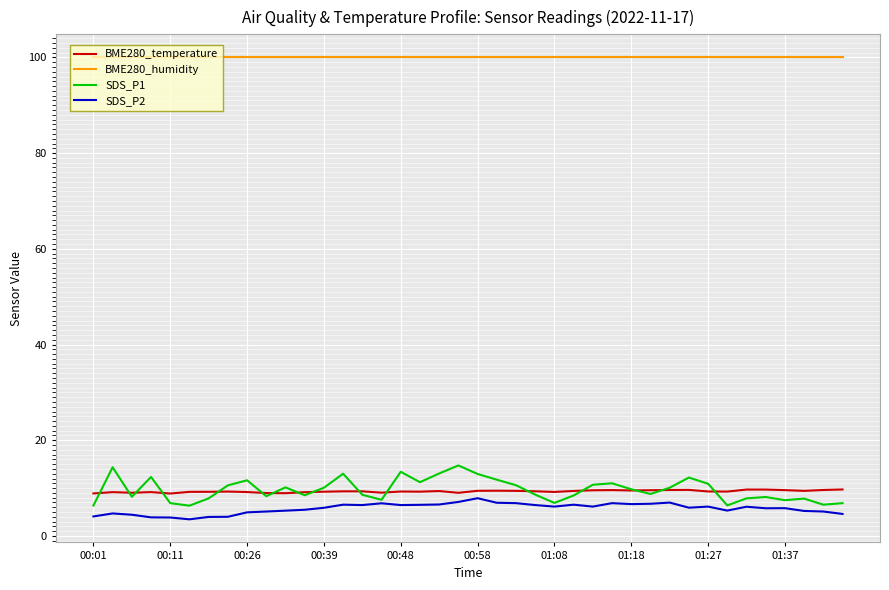

What is the highest value of the SDS_P1 series?

14.7